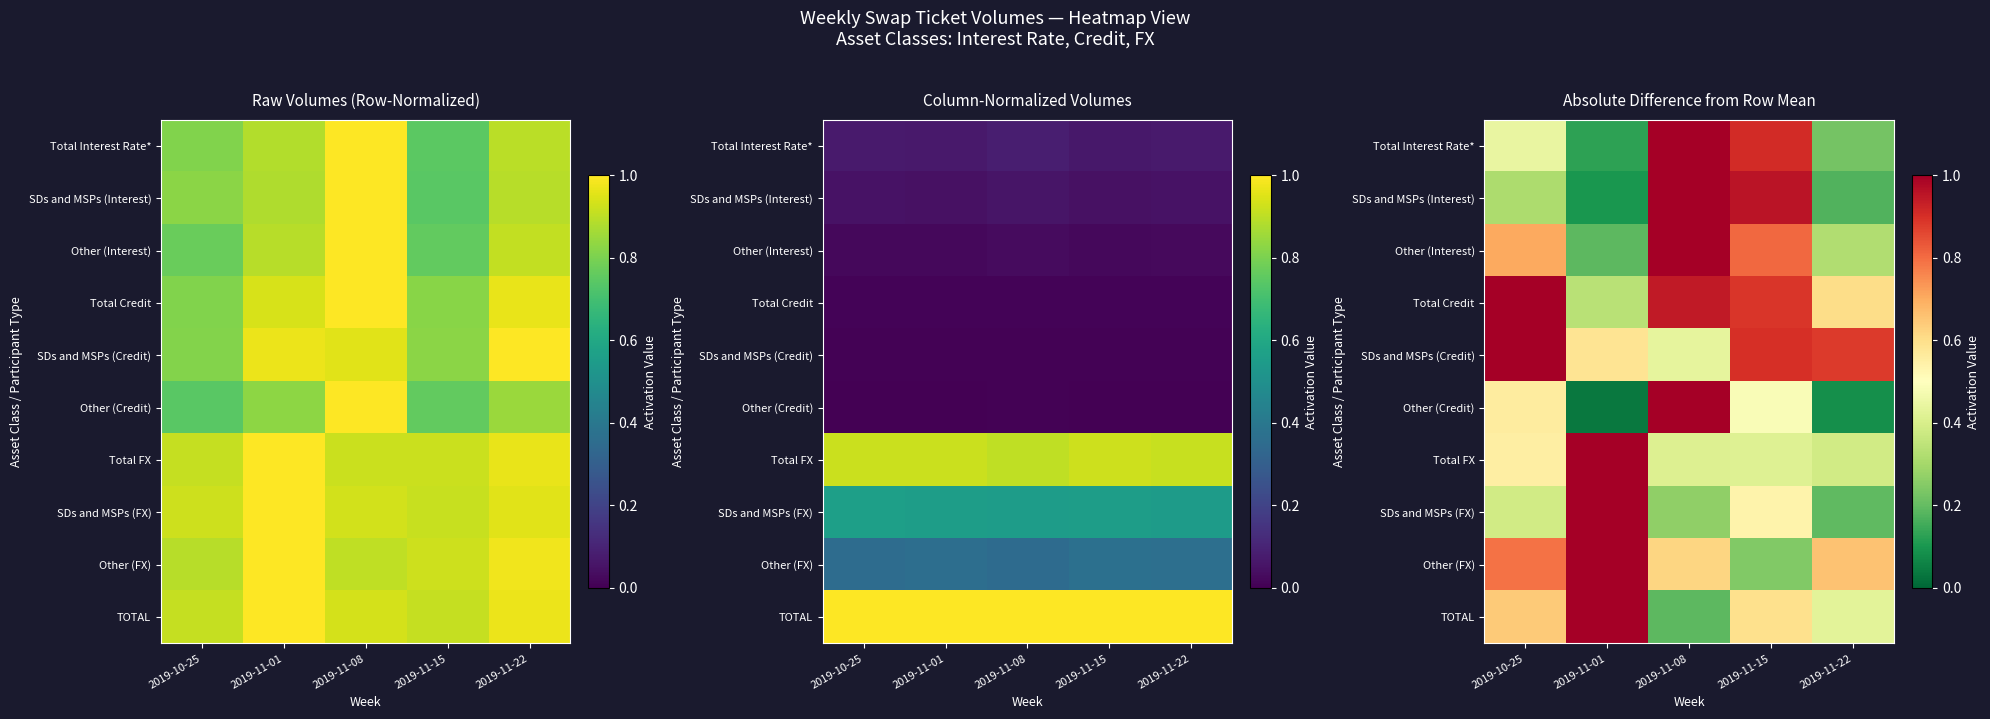

List the series in order of their peak value, lowest first.

SDs and MSPs (Credit), Other (Credit), Total Credit, Other (Interest), SDs and MSPs (Interest), Total Interest Rate*, Other (FX), SDs and MSPs (FX), Total FX, TOTAL